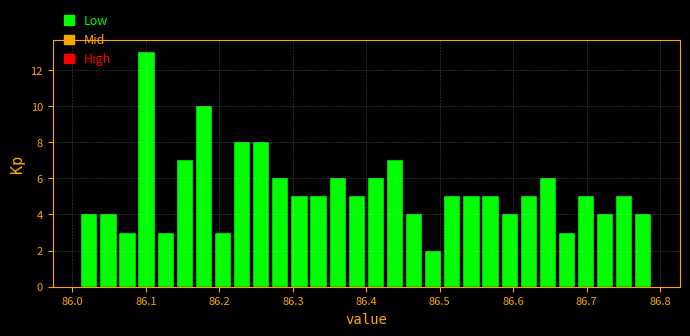

Around what value on the x-axis is the tallest bar? Give the approximate position of its centre, as read against the axis.

86.10